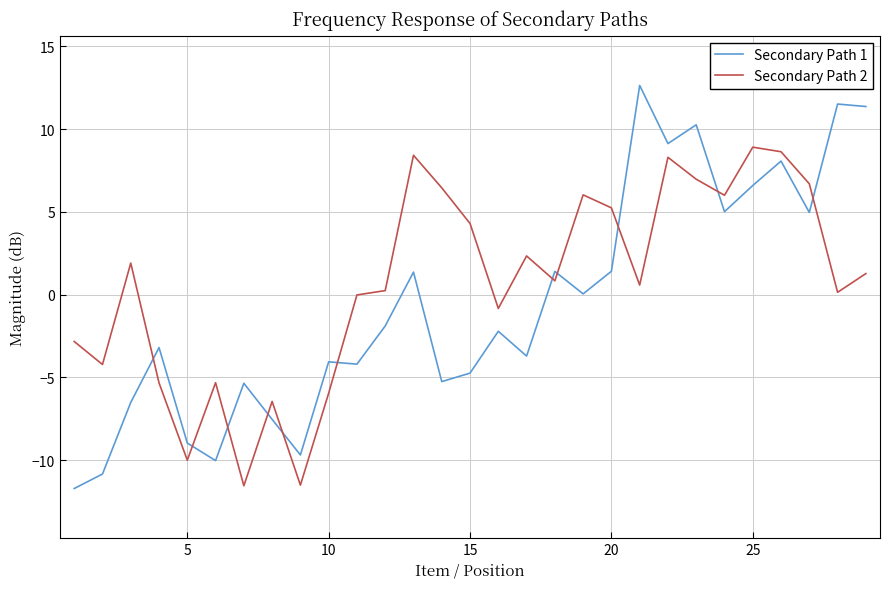

What is the lowest value of the Secondary Path 2 series?

-11.5